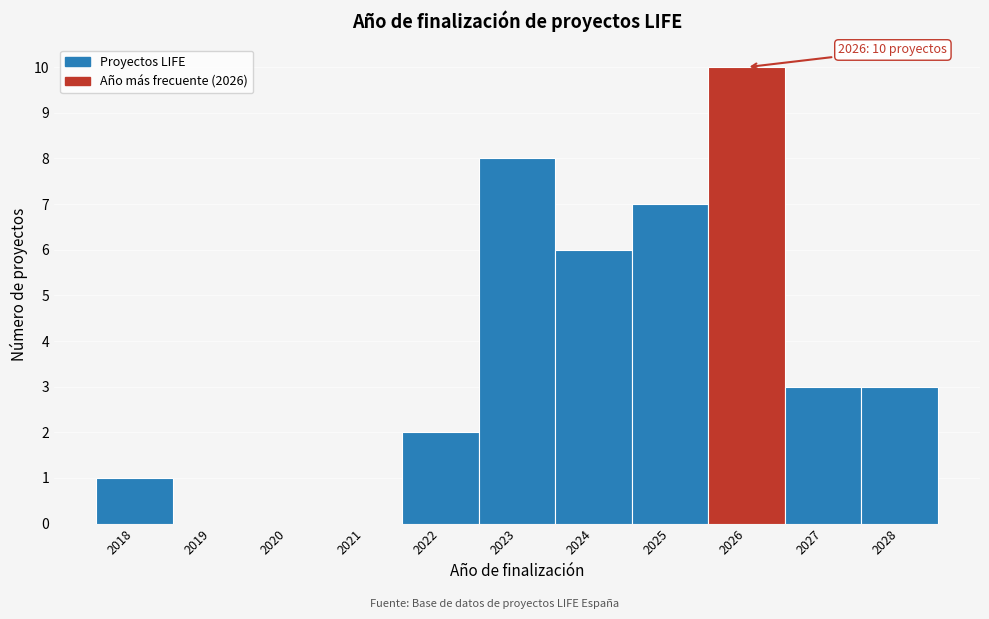

Which range on the x-axis has the tallest bar?

2025.5 to 2026.5